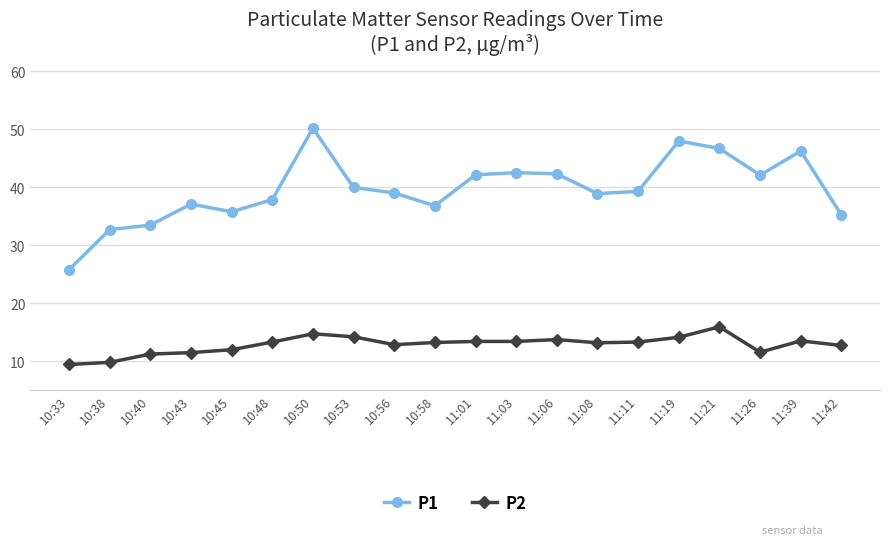

At how many categories does at least one series exceed 24?

20